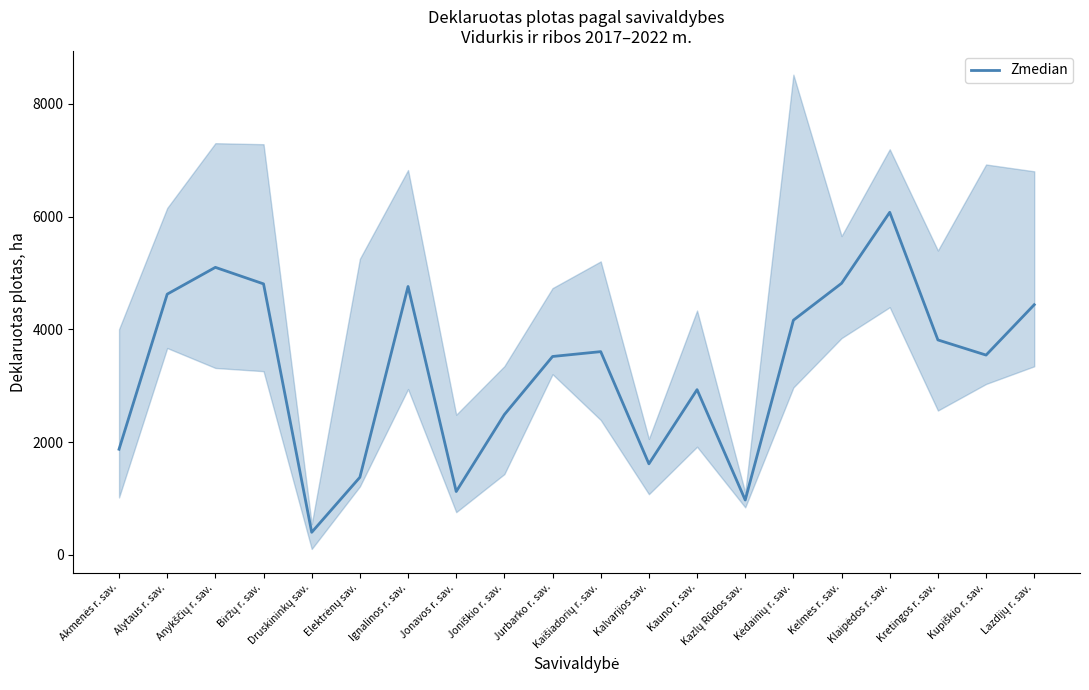

Between Druskininkų sav. and Biržų r. sav., which is larger?

Biržų r. sav.